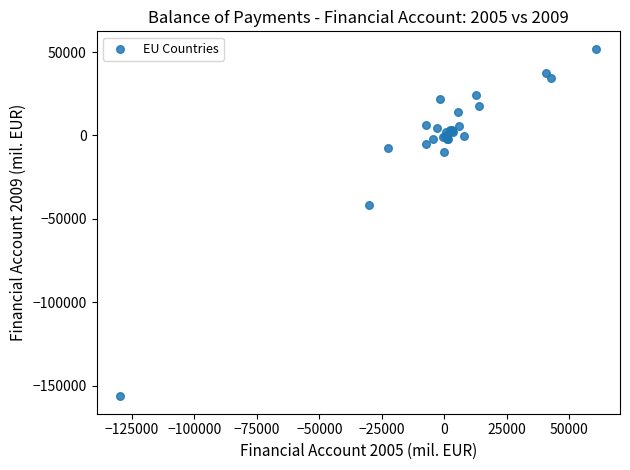

What Y value in the scatter plot is closest to -52217?

-41546